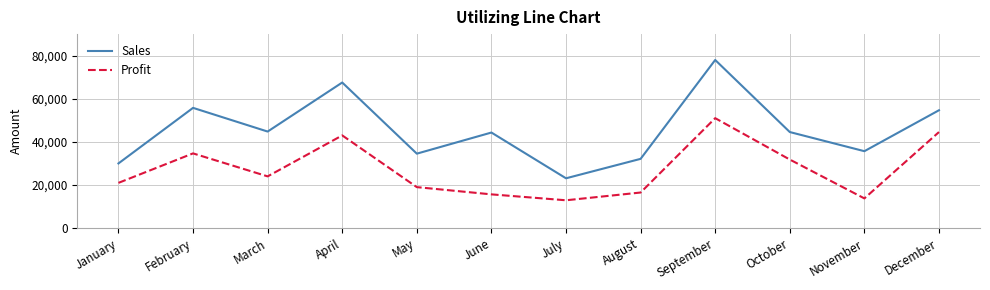

The Profit series shows 25095 at August. True or false?

False